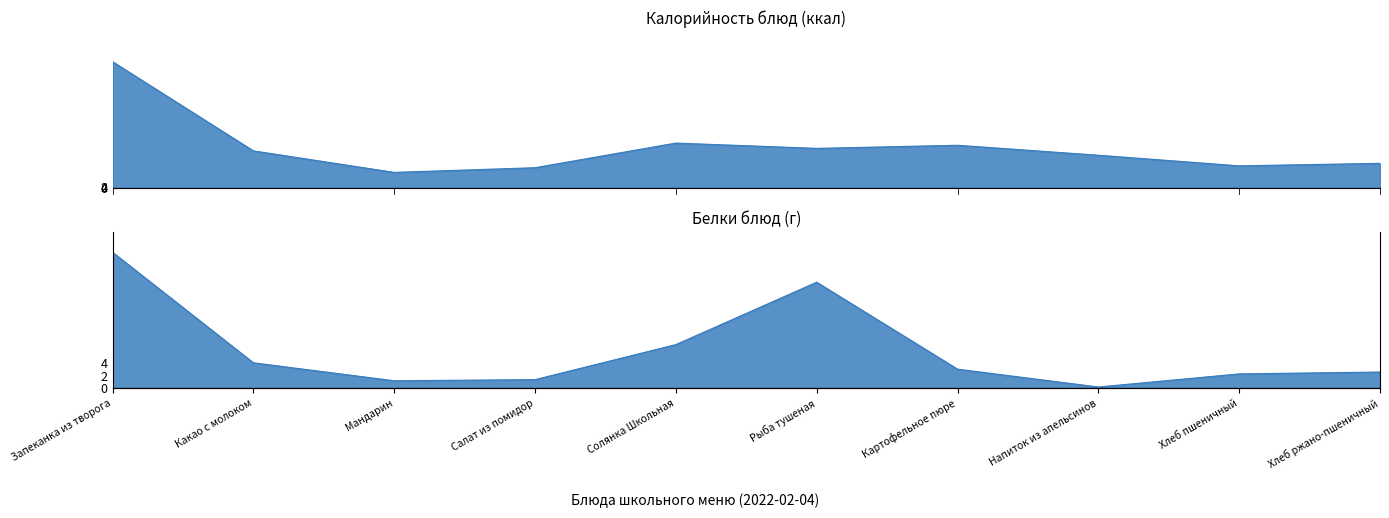

What is the value of the Белки point at the 3rd from the left?

1.2